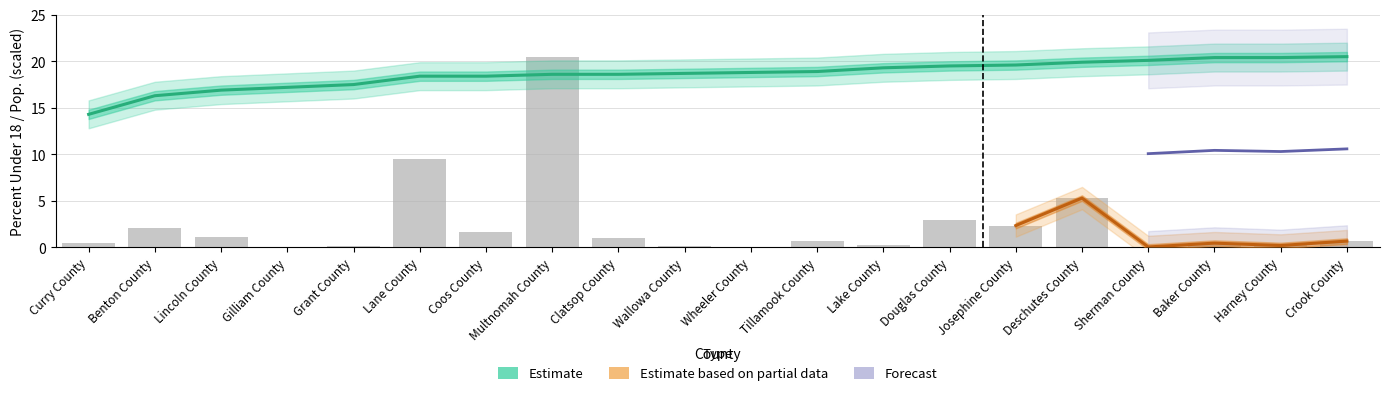

Are the bars grouped side by side (vs. stacked)?

Yes